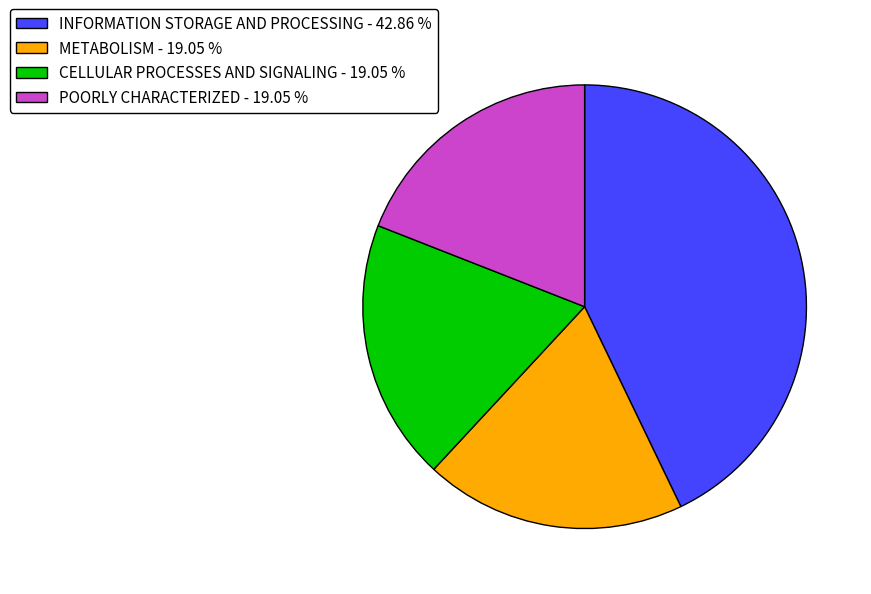

Does any single category account for the majority?

No